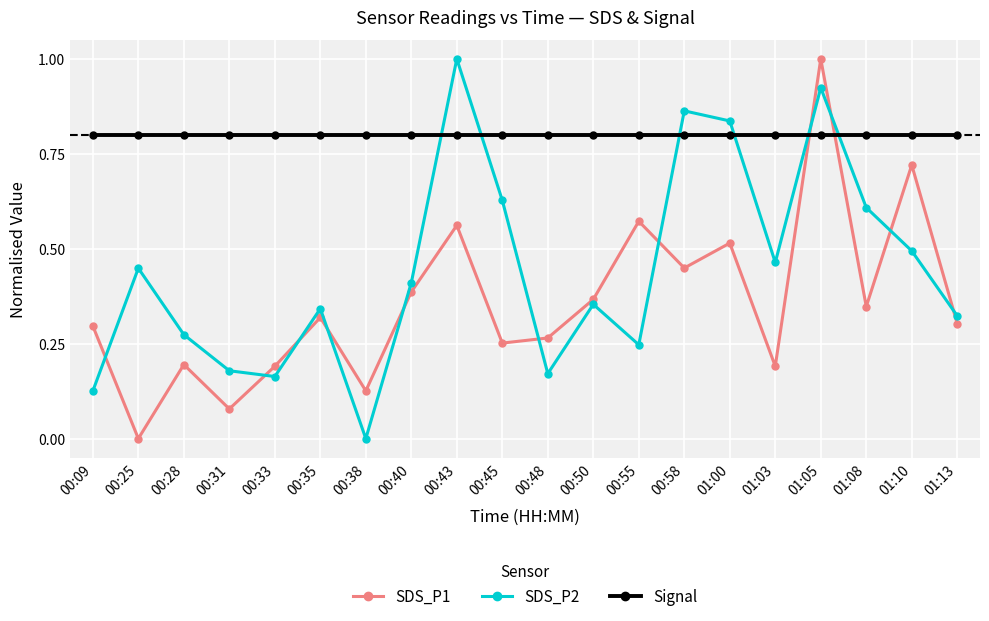

True or false: SDS_P1 has more than 1 interior local peaks.

True